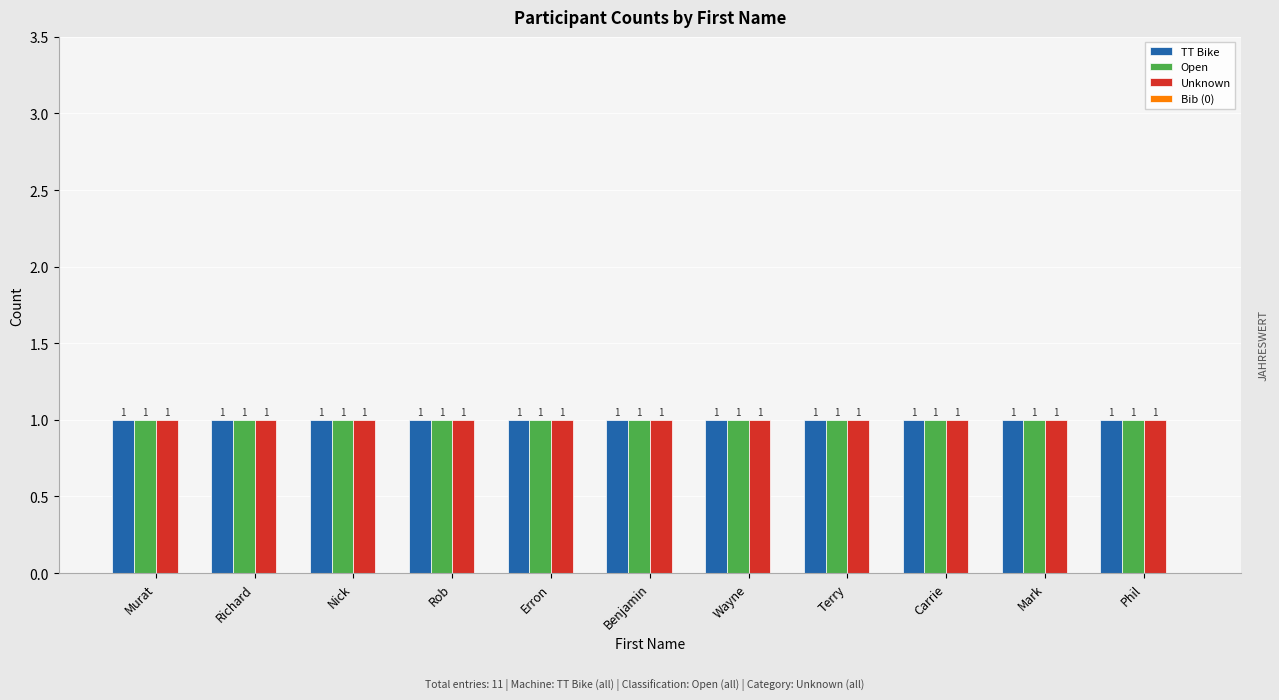

How many bars are there in total?

44